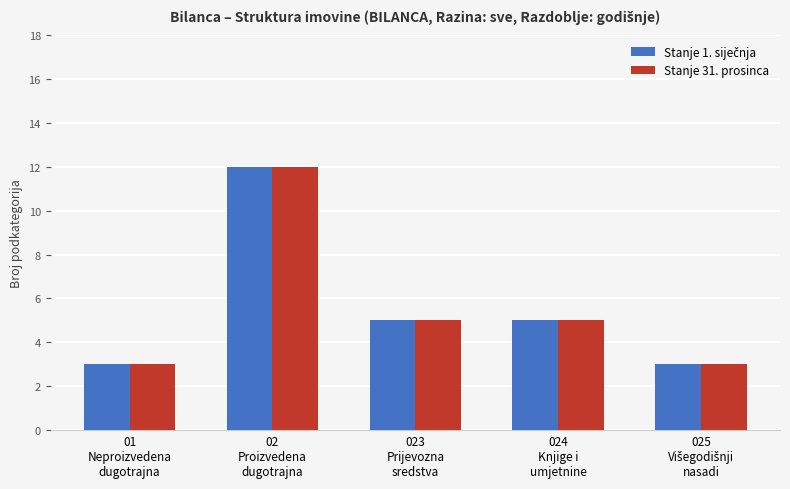

What is the sum of all Stanje 31. prosinca values?

28